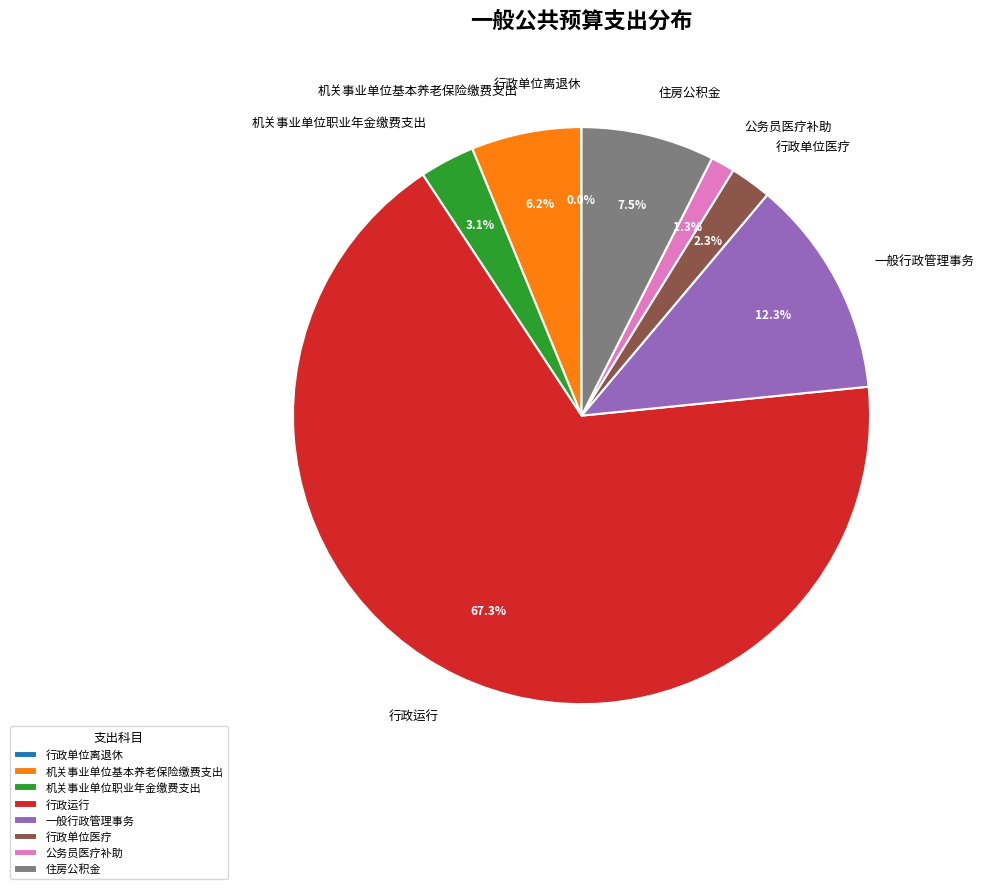

To the nearest percent, what portion does 行政单位医疗 represent?

2%